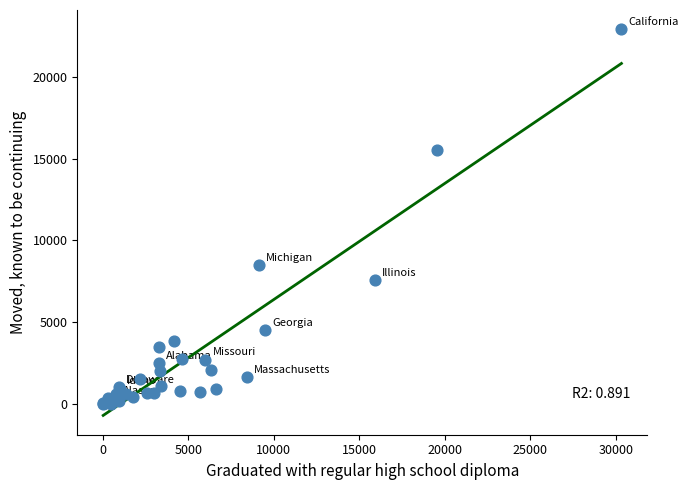

What Y value in the scatter plot is closest to 11452?

8456